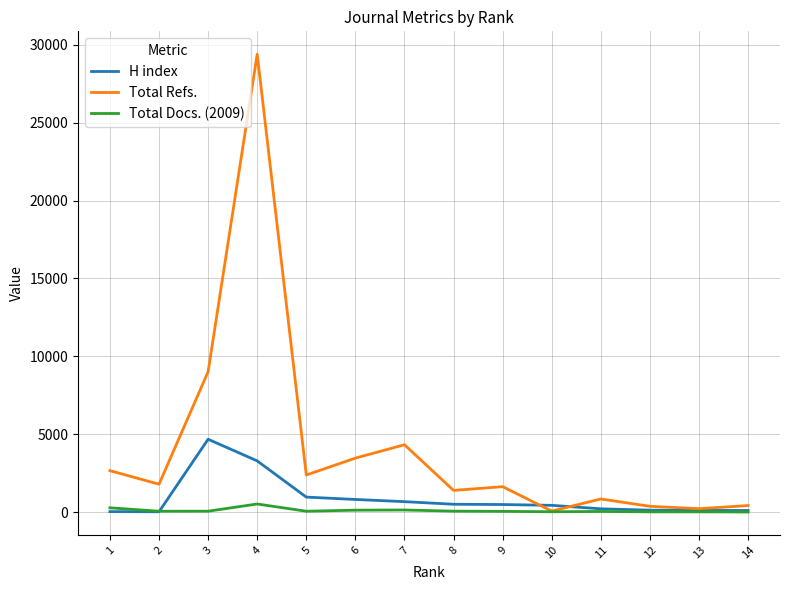

What is the maximum value shown in the chart?

29404